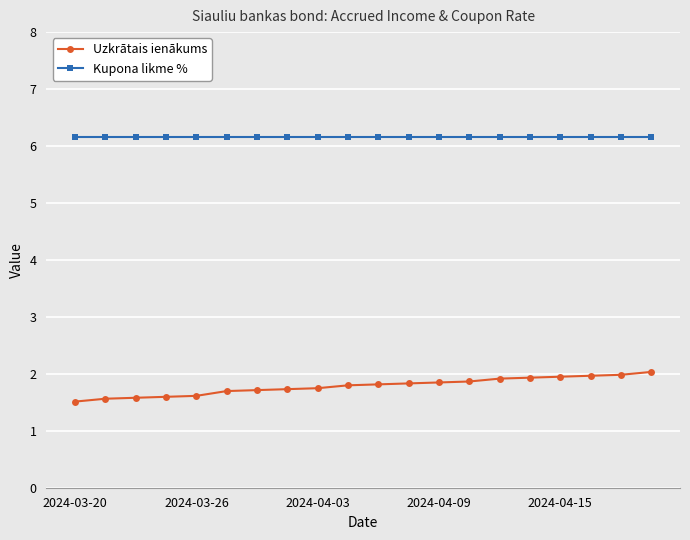

List the series in order of their peak value, highest first.

Kupona likme %, Uzkrātais ienākums